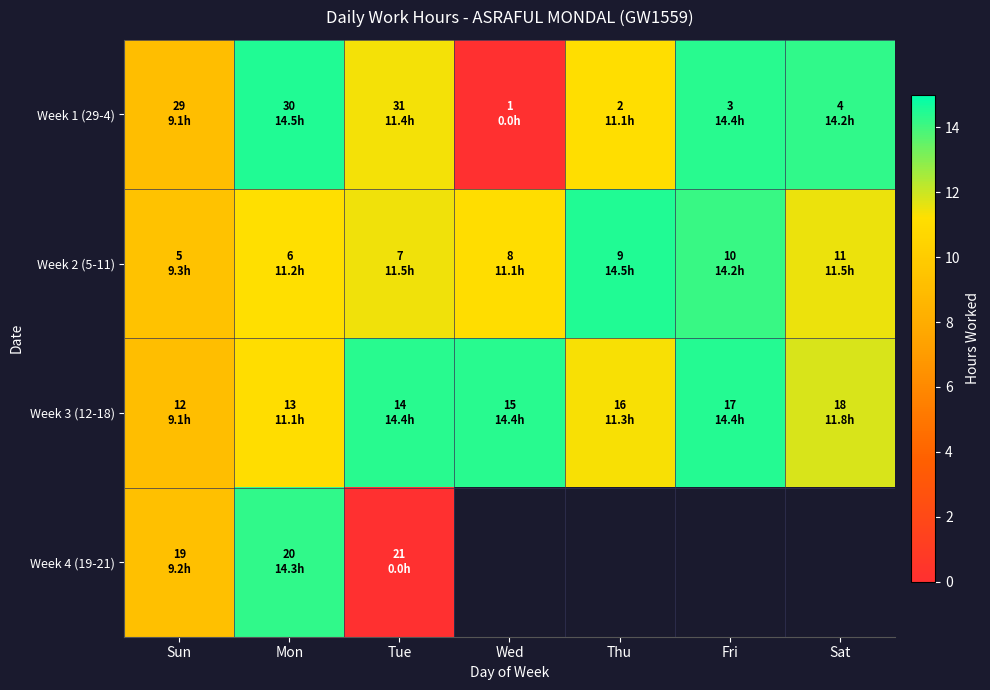

Which has a higher value, Sun or Sat?

Sat